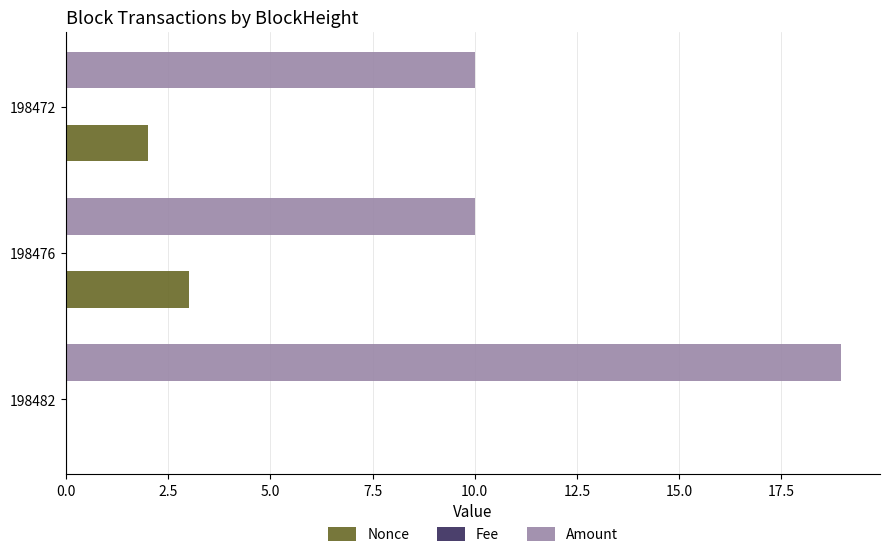

Is it true that Nonce equals 2.0 at 198472?

True